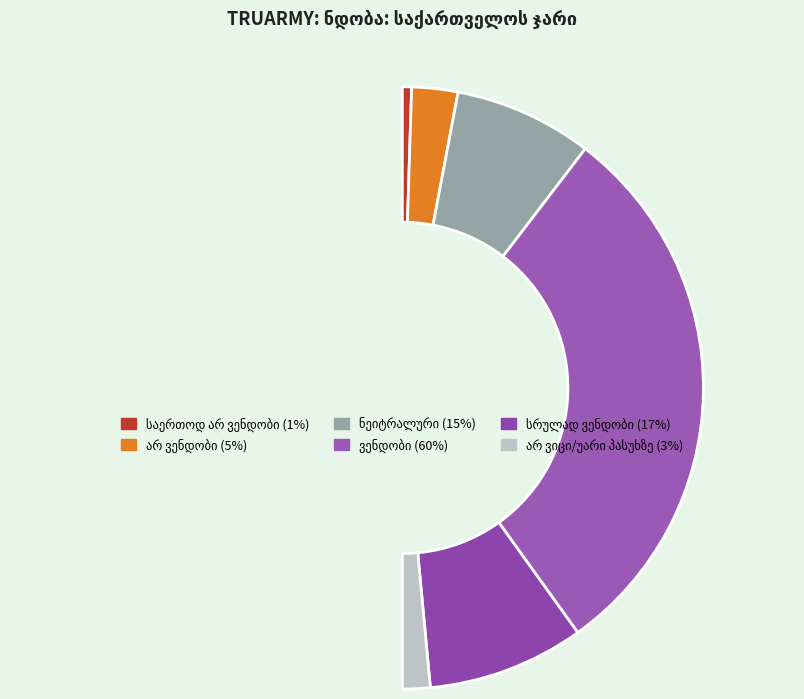

Approximately how many times larger is the value at სრულად ვენდობი compared to არ ვიცი/უარი პასუხზე?

5.7